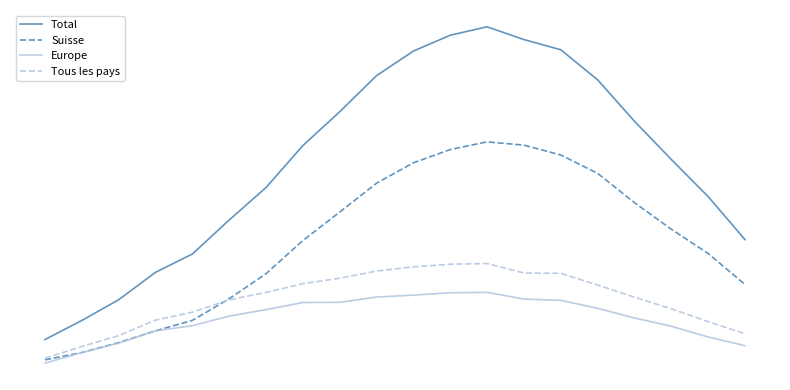

Does the chart display data point markers on the line(s)?

No